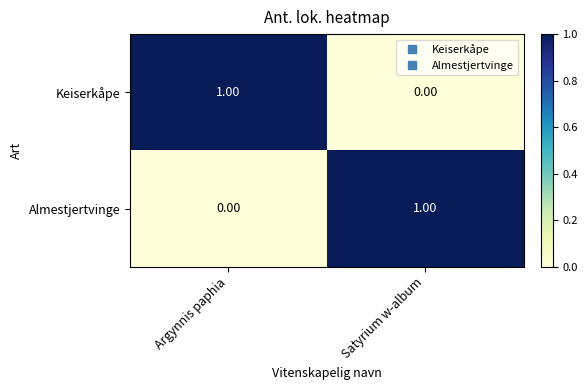

At which label does Keiserkåpe reach its peak?

Argynnis paphia